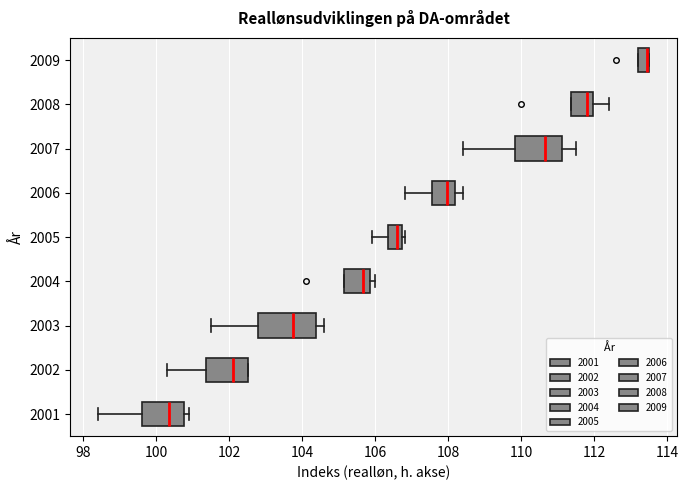

Comparing the boxes themselves (not the whiskers), which one is the widest?

2003